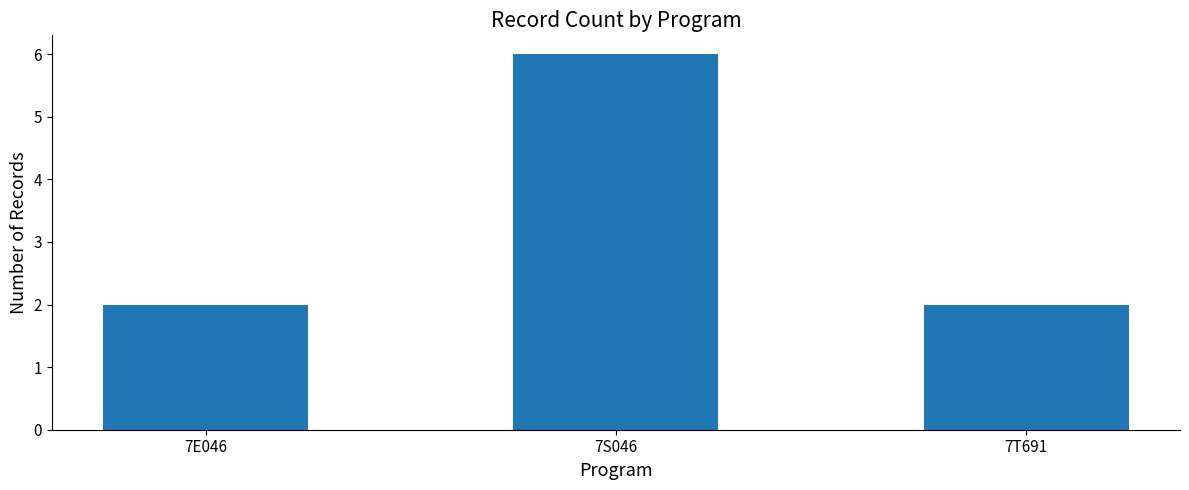

Reading right to left, list all the values displayed in this chart.

7T691=2	7S046=6	7E046=2